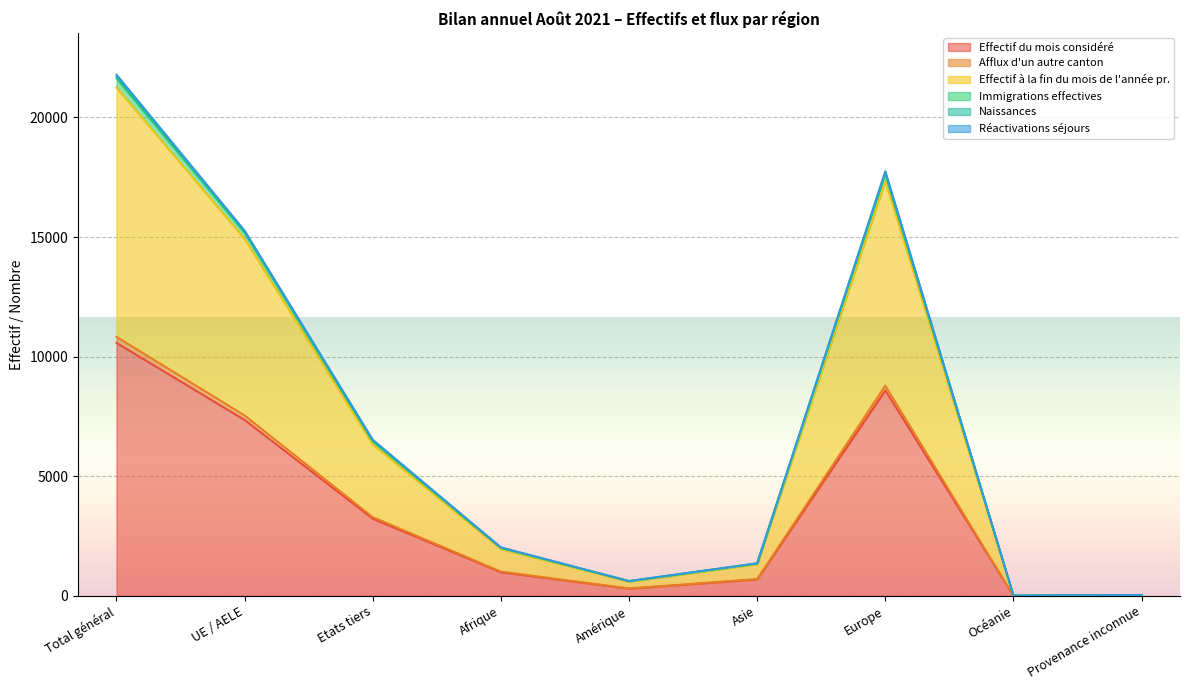

True or false: Afflux d'un autre canton and Naissances cross at least once.

False